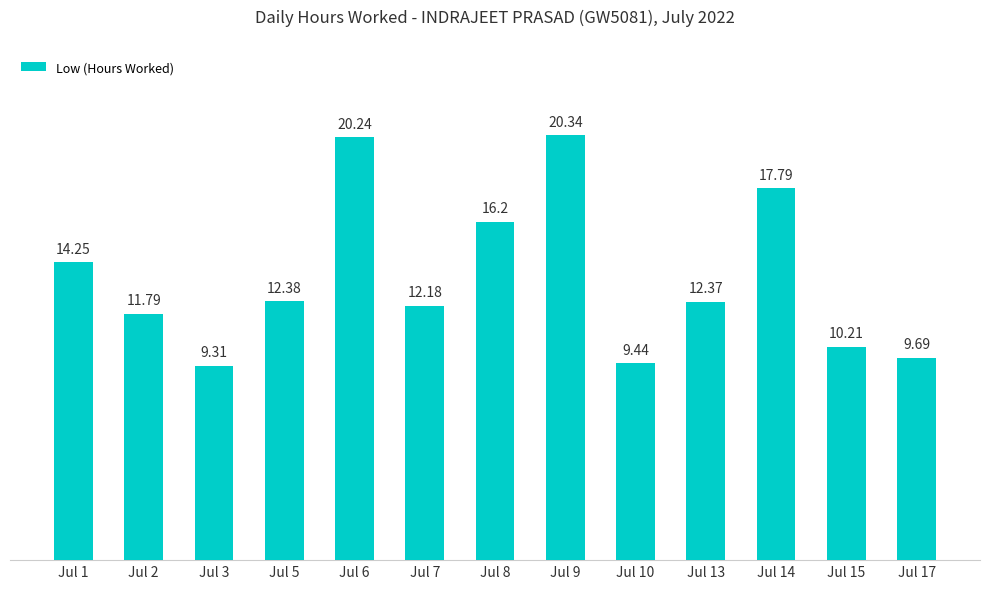

At which category does the chart reach its minimum across all series?

Jul 3